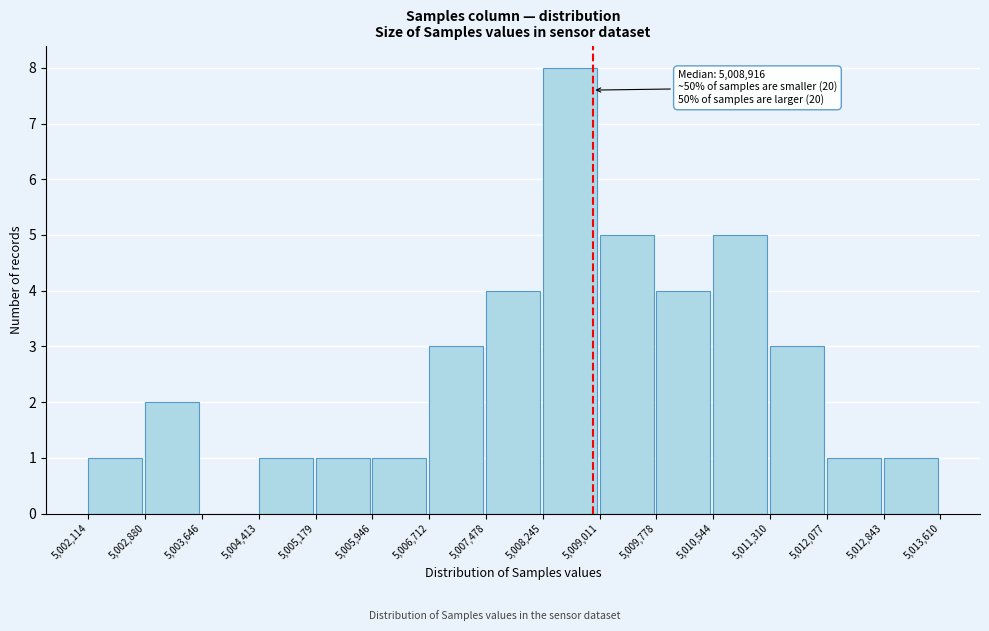

Over which range of the x-axis is the bar tallest?

5,008,245 to 5,009,011